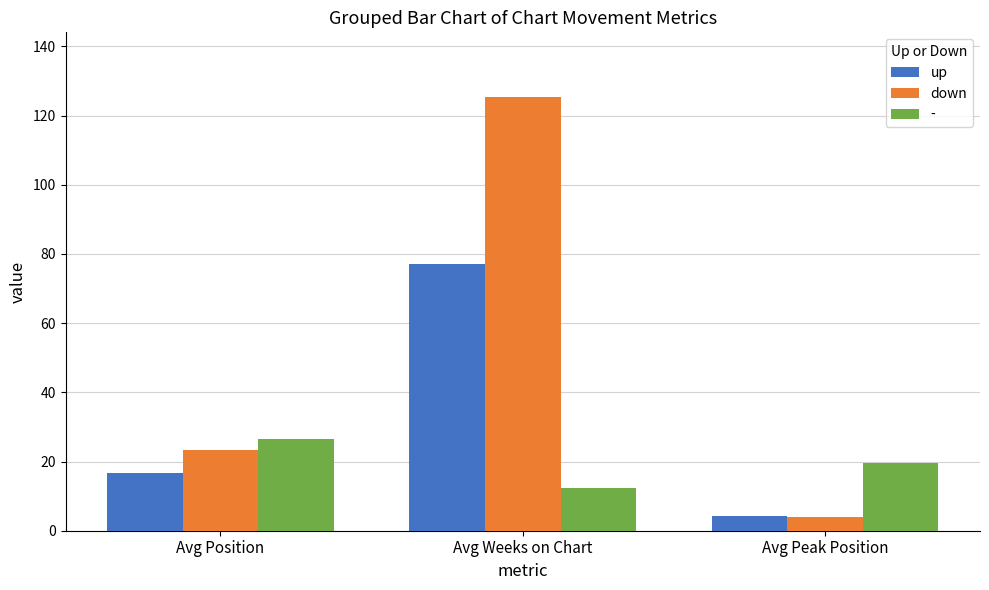

Is it true that up equals 28.3 at Avg Position?

False